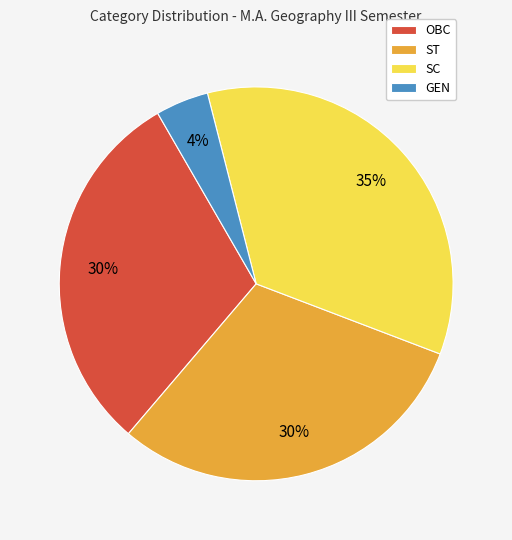

What percentage is the OBC slice, to the nearest percent?

30%